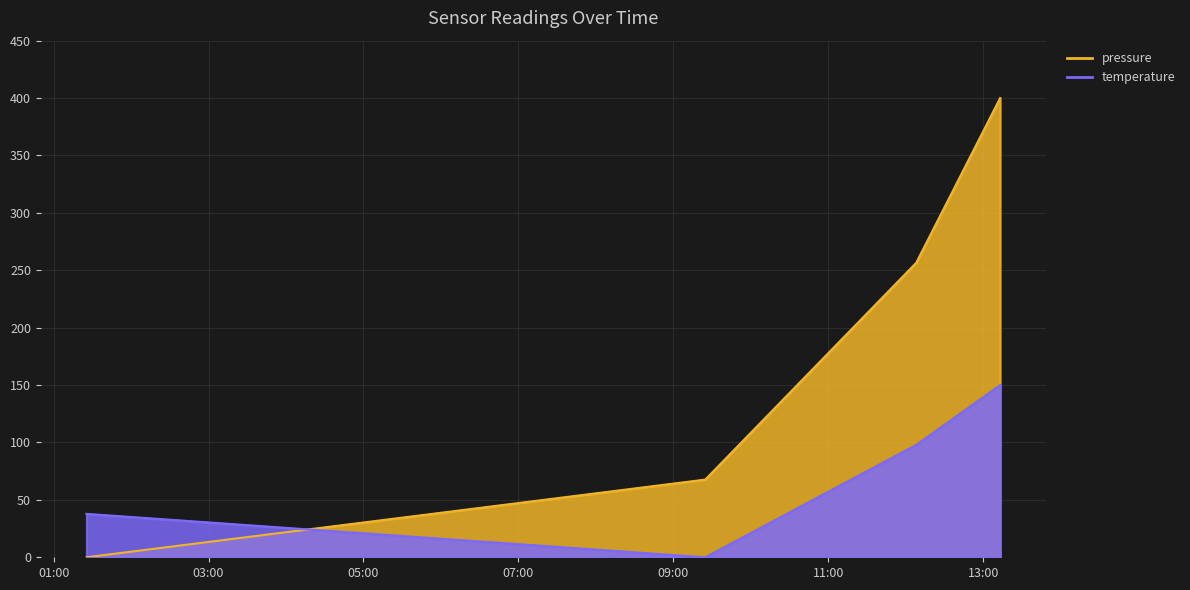

What position from the left is 2023-04-19T01:25:24?

1